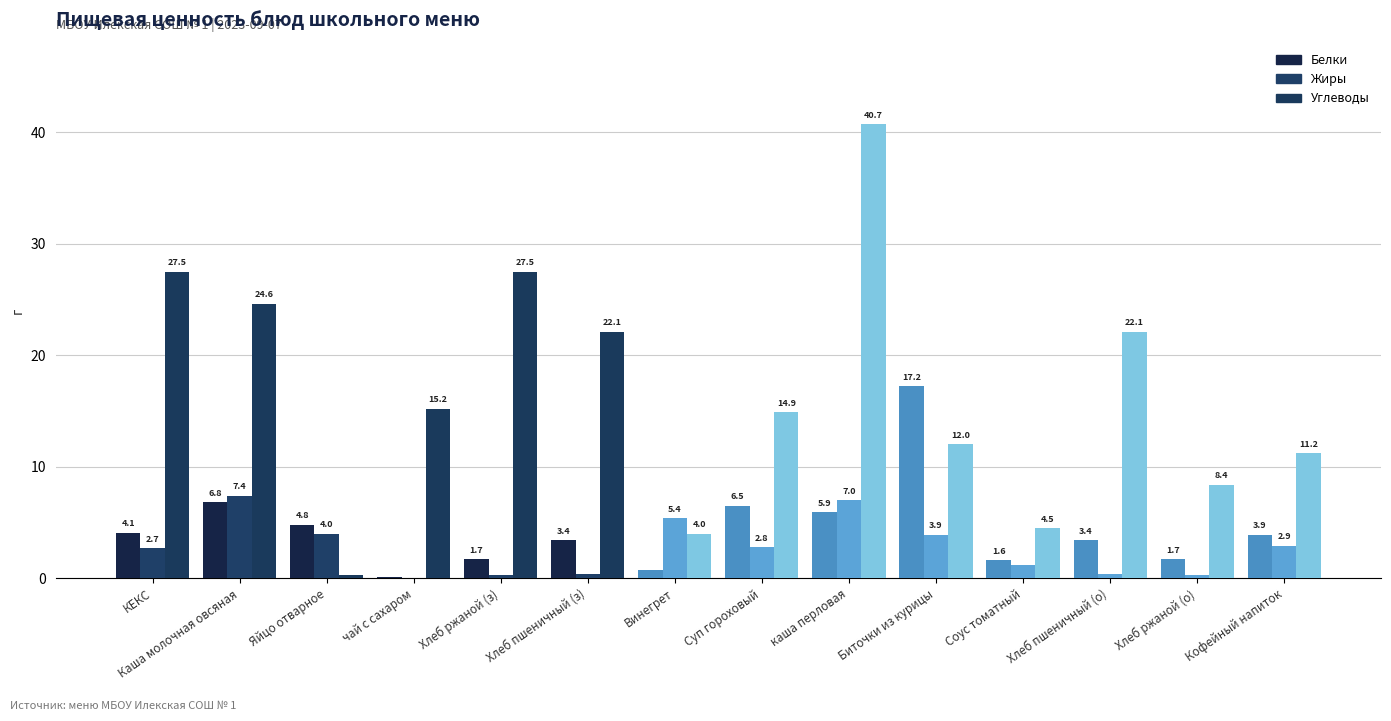

What position from the left is Кофейный напиток?

14